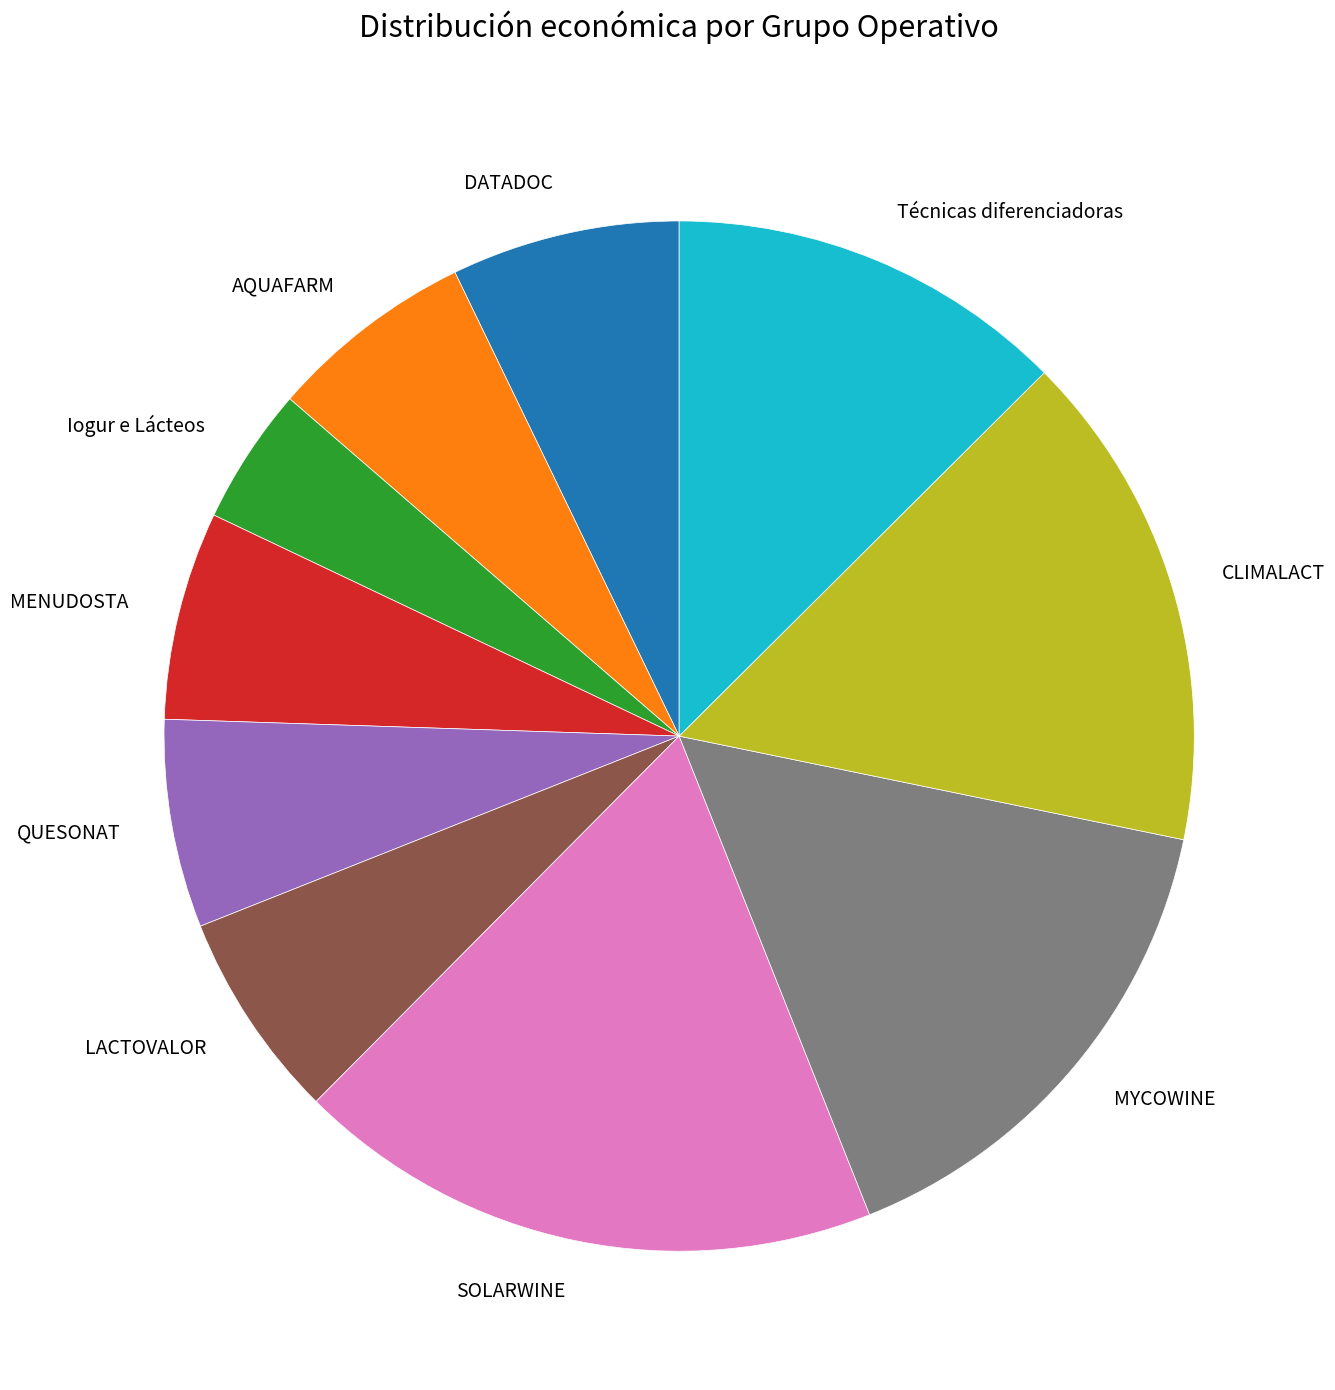

Is the sum of AQUAFARM and DATADOC greater than half?

No